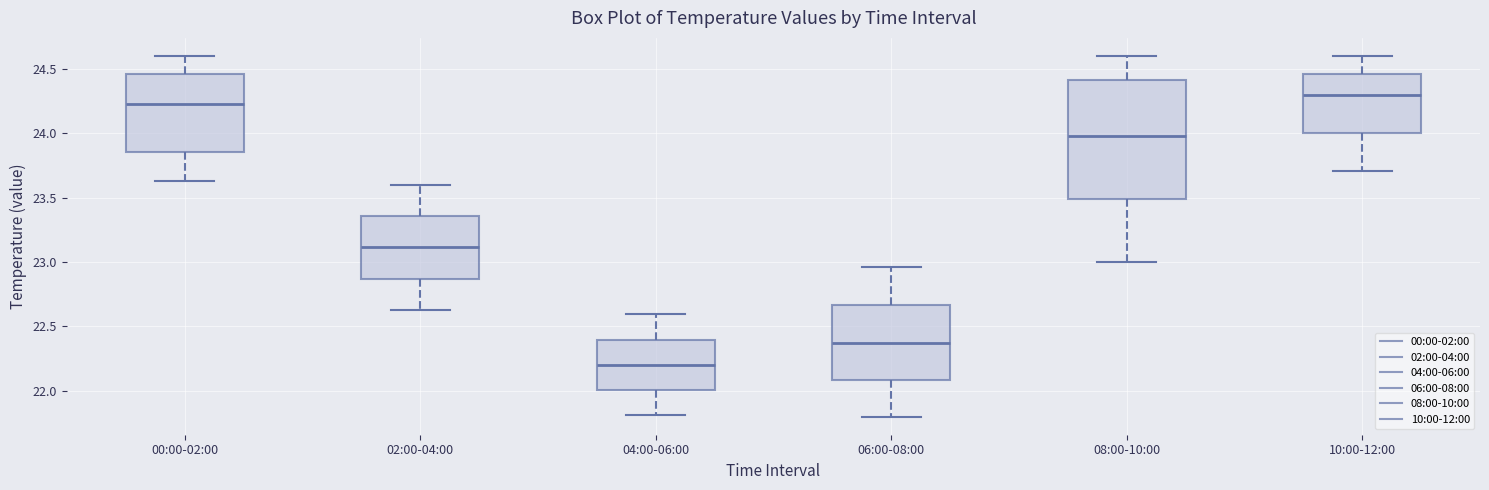

Reading left to right, read every box against the y-axis: the position of its median line, the range the box covers, and the ends of its whiskers. The values are not printed on the chart, so give them approximately, as read against the axis.

00:00-02:00: median 24.25, box 23.85 to 24.45, whiskers 23.65 to 24.60
02:00-04:00: median 23.10, box 22.85 to 23.35, whiskers 22.65 to 23.60
04:00-06:00: median 22.20, box 22.00 to 22.40, whiskers 21.80 to 22.60
06:00-08:00: median 22.40, box 22.10 to 22.65, whiskers 21.80 to 22.95
08:00-10:00: median 24.00, box 23.50 to 24.40, whiskers 23.00 to 24.60
10:00-12:00: median 24.30, box 24.00 to 24.45, whiskers 23.70 to 24.60